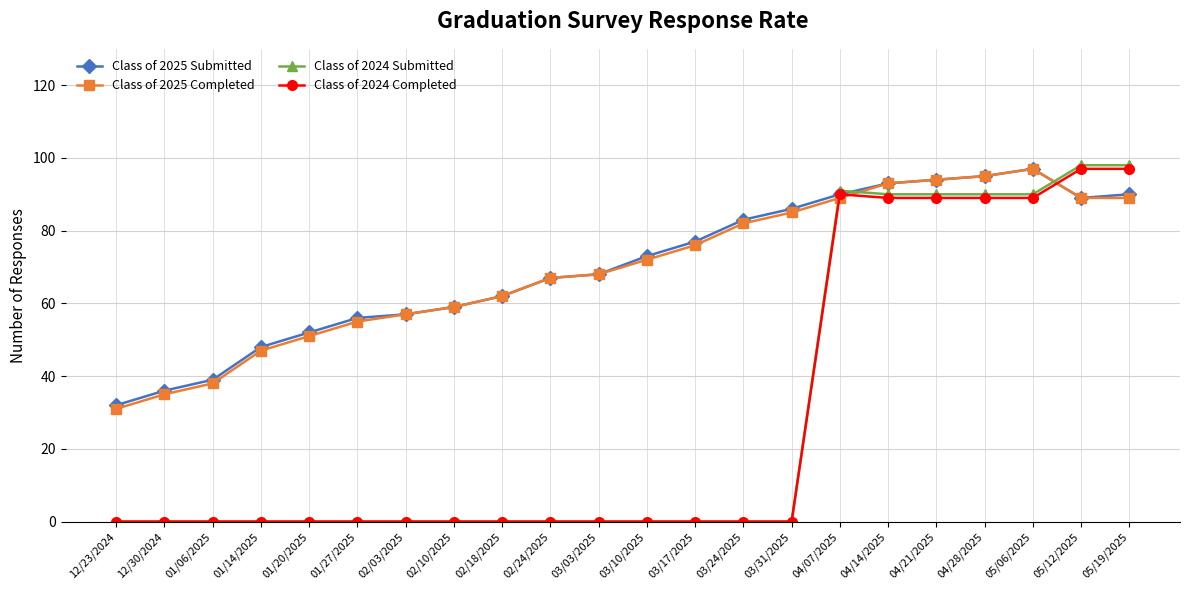

What are all the series names shown in the legend?

Class of 2025 Submitted, Class of 2025 Completed, Class of 2024 Submitted, Class of 2024 Completed